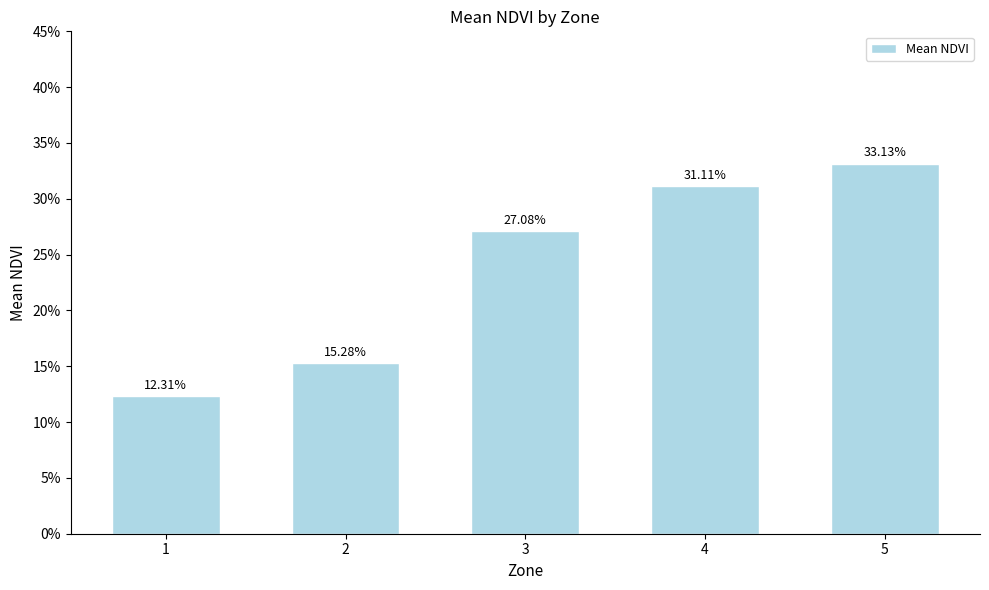

The chart shows a value of 0.3 at 4. True or false?

True